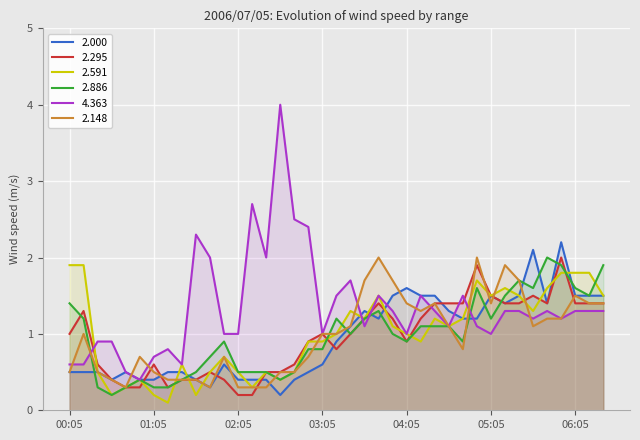

What is the average value of the 2.295 series?

1.0